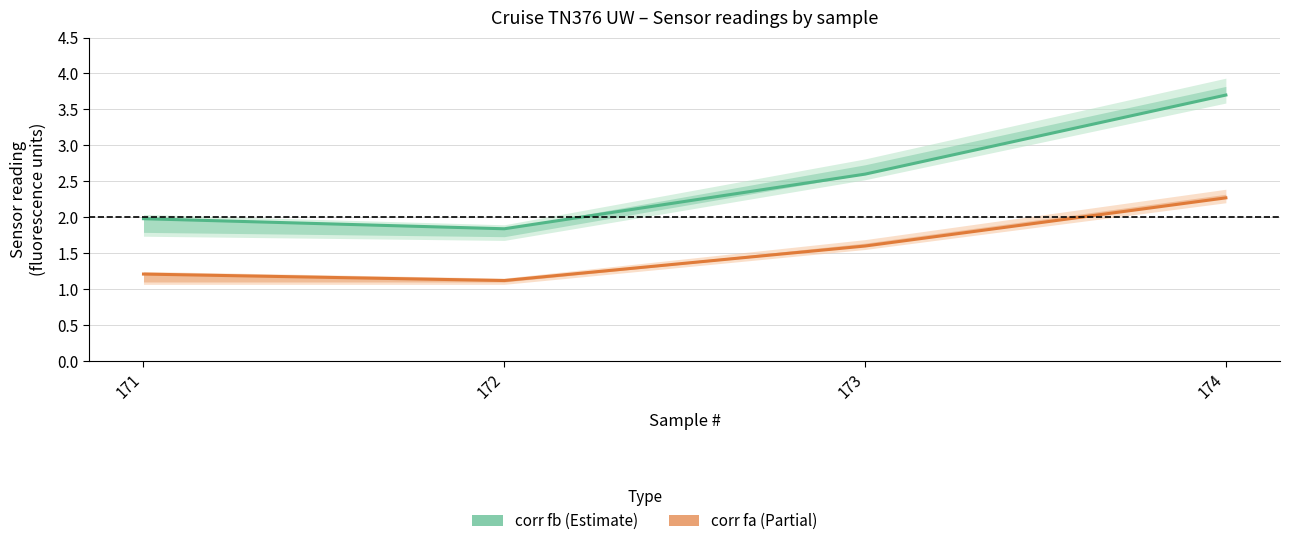

True or false: corr fa and corr fb cross at least once.

False